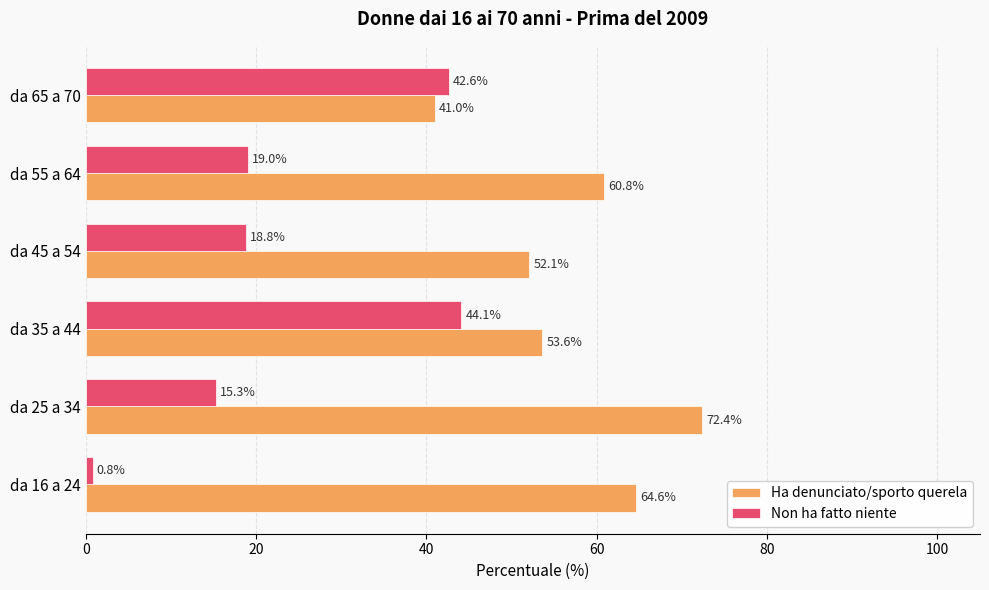

At da 16 a 24, list the series in order from smallest to largest.

Non ha fatto niente, Ha denunciato/sporto querela